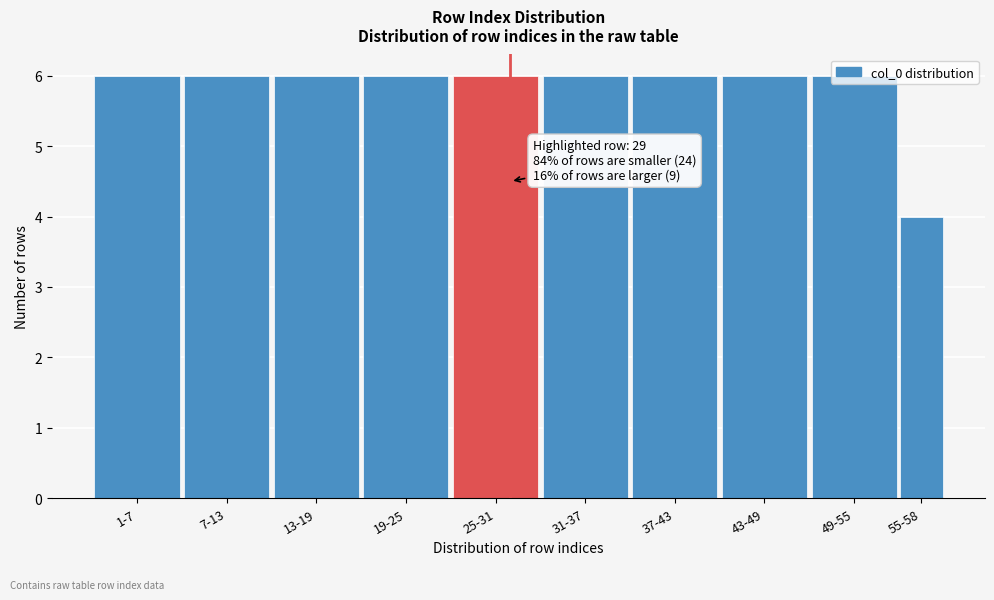

True or false: the data shows 4 at 13-19.

False